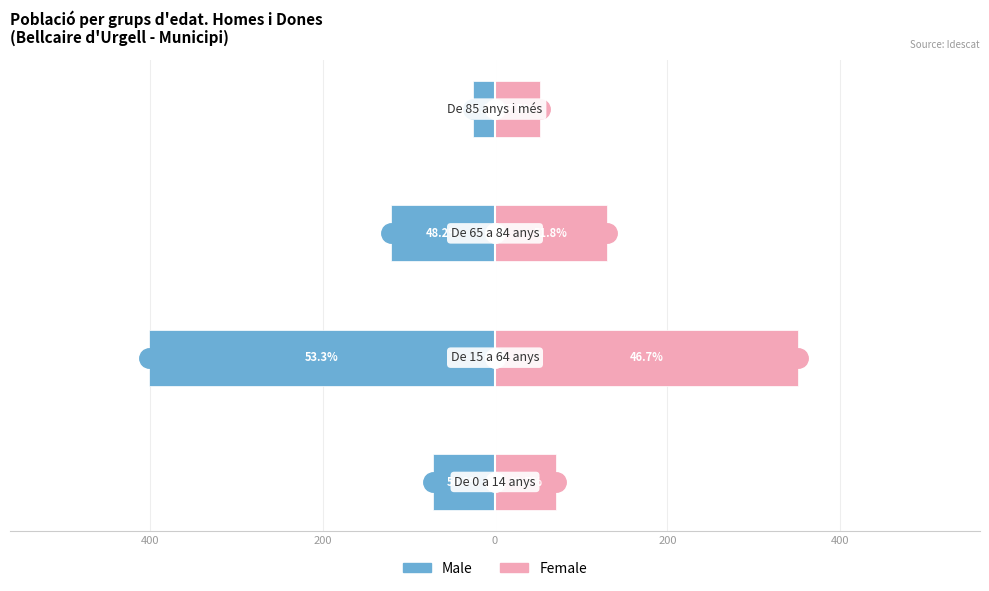

What is the difference between the maximum and minimum values in the Male series?

377